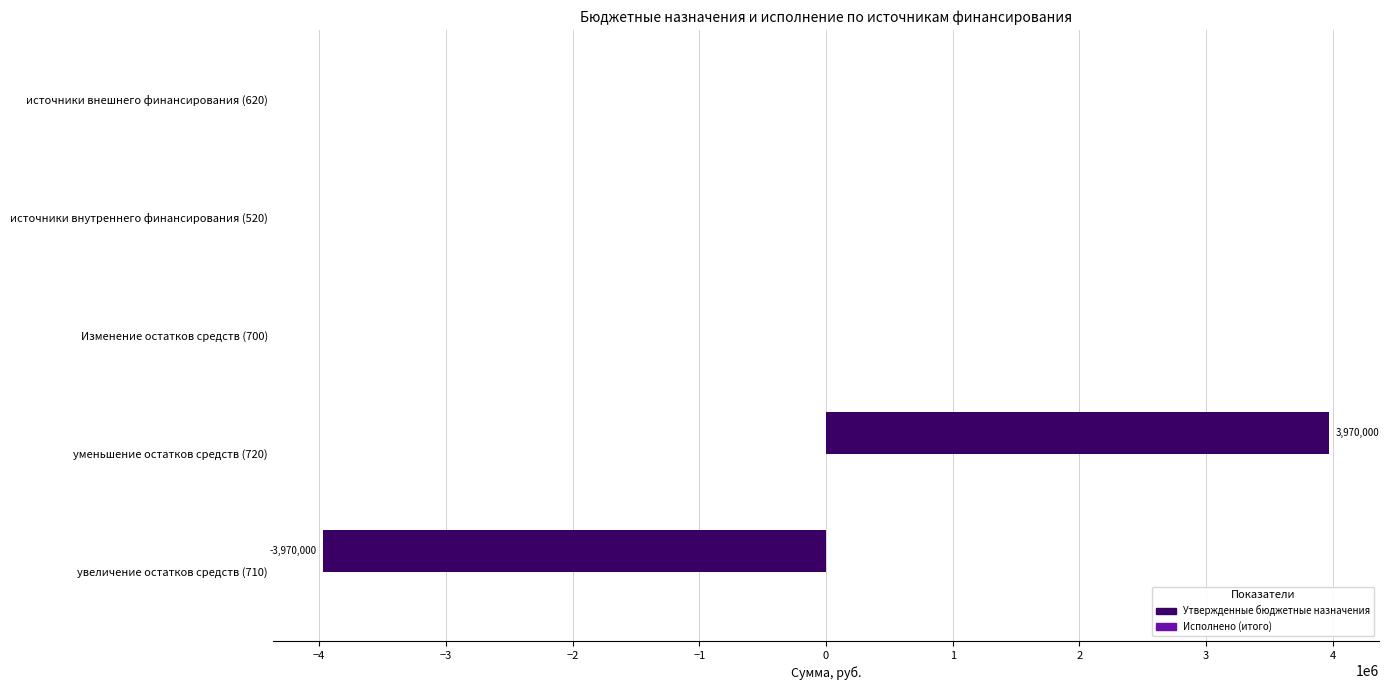

Is it true that the value at уменьшение остатков средств (720) is 1038247?

False